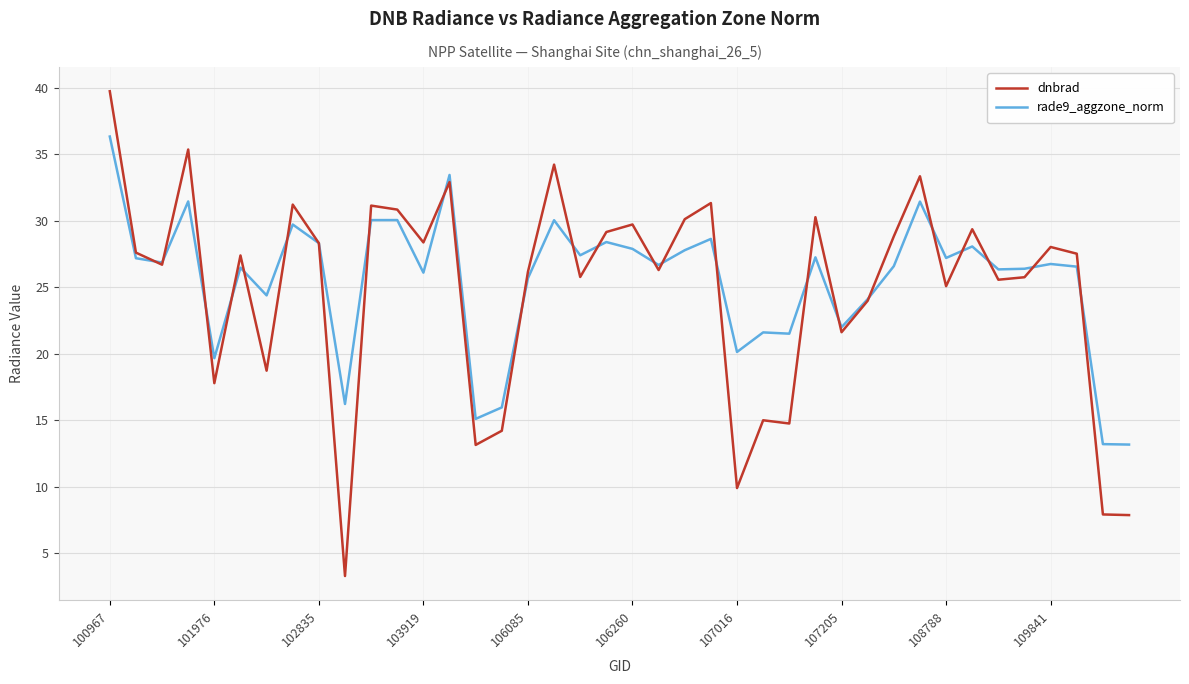

How many lines are shown in the chart?

2